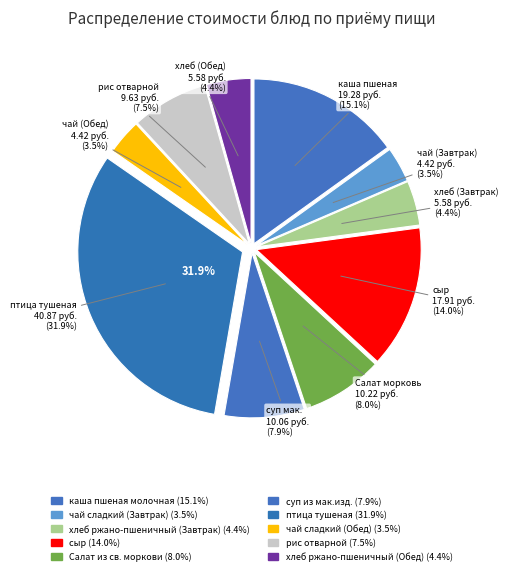

Combined, do Салат из св. моркови and каша пшеная молочная account for over 50%?

No